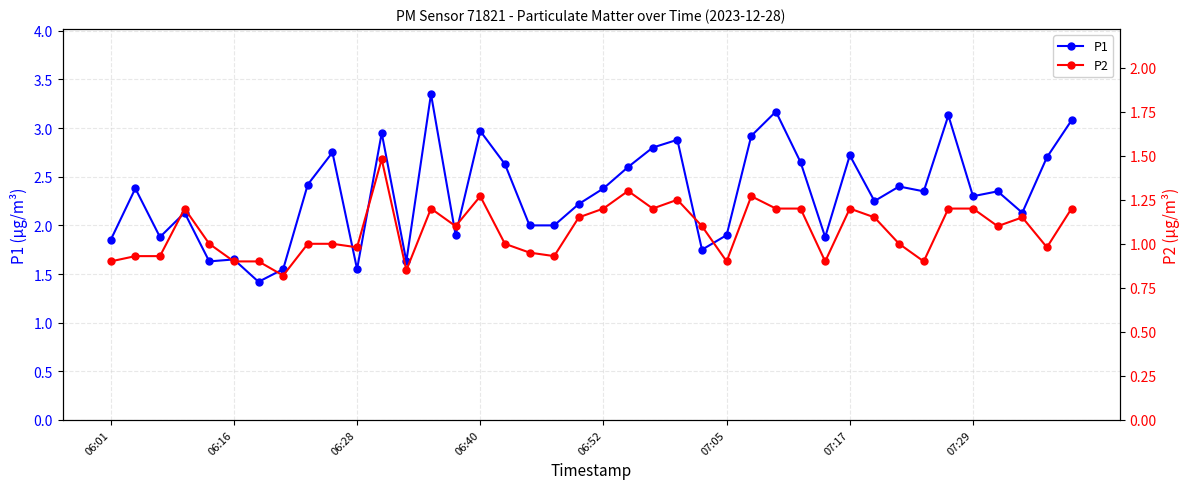

What is the greatest value displayed?

3.4